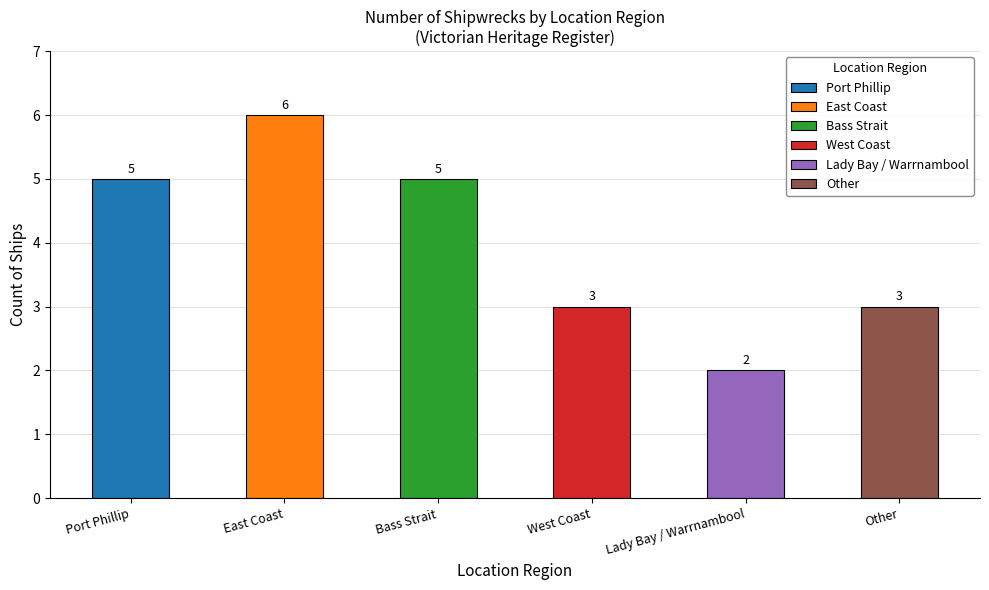

Reading left to right, list all the values displayed in this chart.

5	6	5	3	2	3